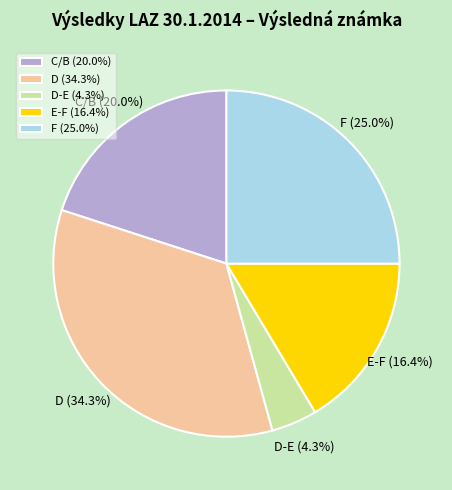

Do E-F and D-E together represent more than half of the pie?

No